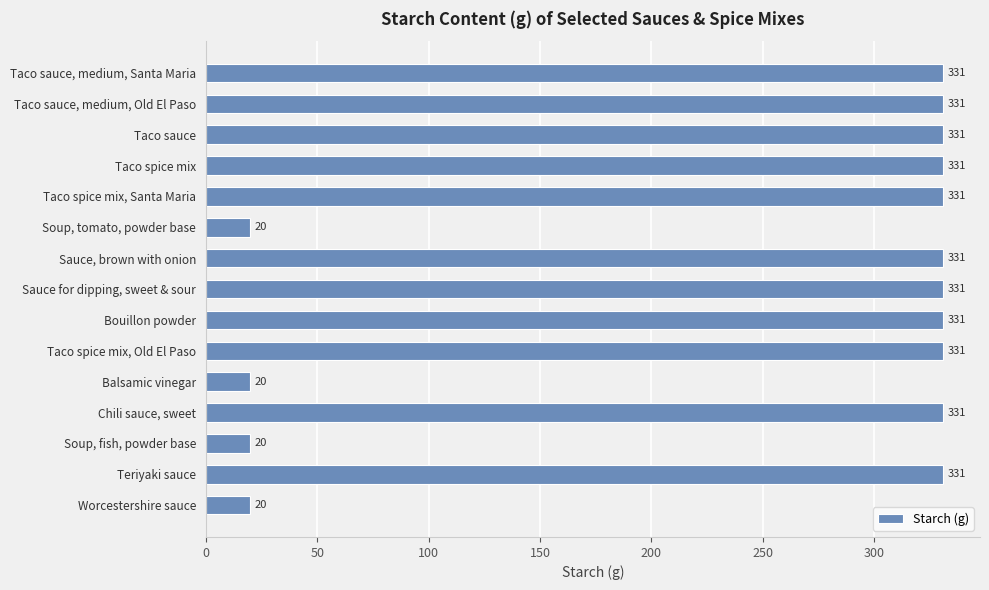

Reading top to bottom, extract all data points from this chart.

Taco sauce, medium, Santa Maria=331	Taco sauce, medium, Old El Paso=331	Taco sauce=331	Taco spice mix=331	Taco spice mix, Santa Maria=331	Soup, tomato, powder base=20	Sauce, brown with onion=331	Sauce for dipping, sweet & sour=331	Bouillon powder=331	Taco spice mix, Old El Paso=331	Balsamic vinegar=20	Chili sauce, sweet=331	Soup, fish, powder base=20	Teriyaki sauce=331	Worcestershire sauce=20